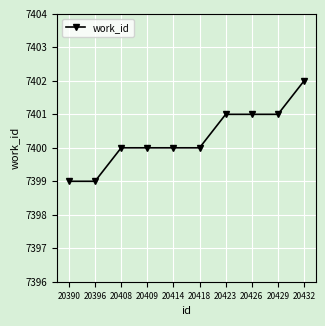

Which label corresponds to the largest value in the chart?

20432